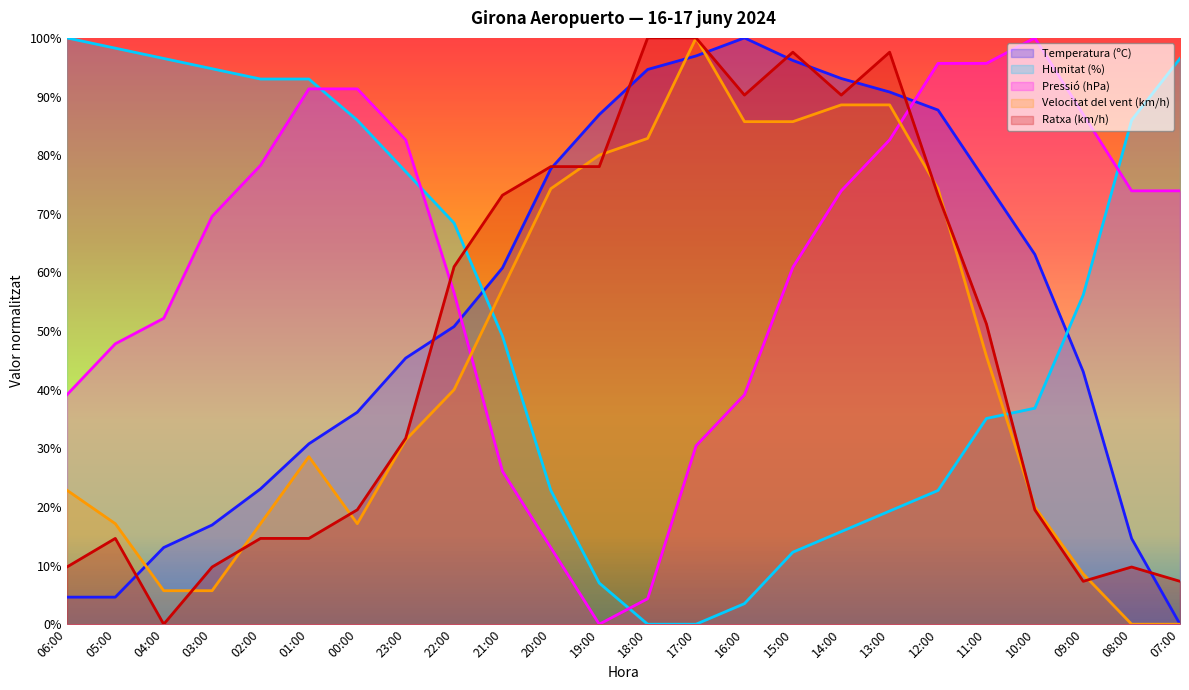

Read the Velocitat del vent (km/h) value at 02:00.

17.1